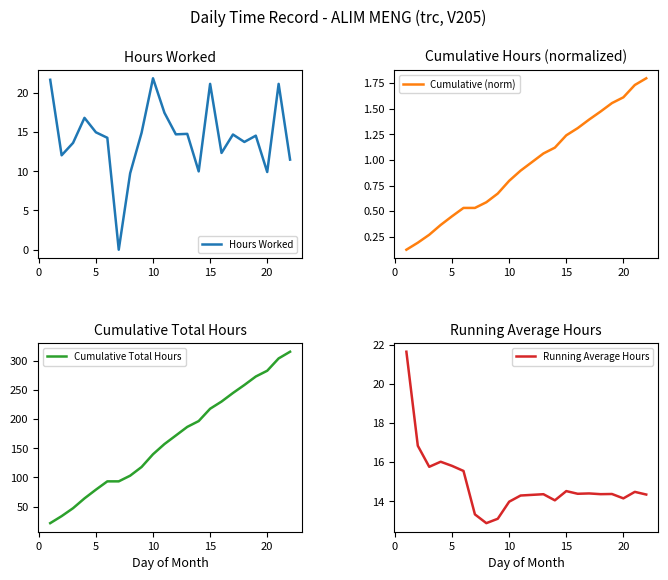

Is this an area chart (filled region under the line)?

No